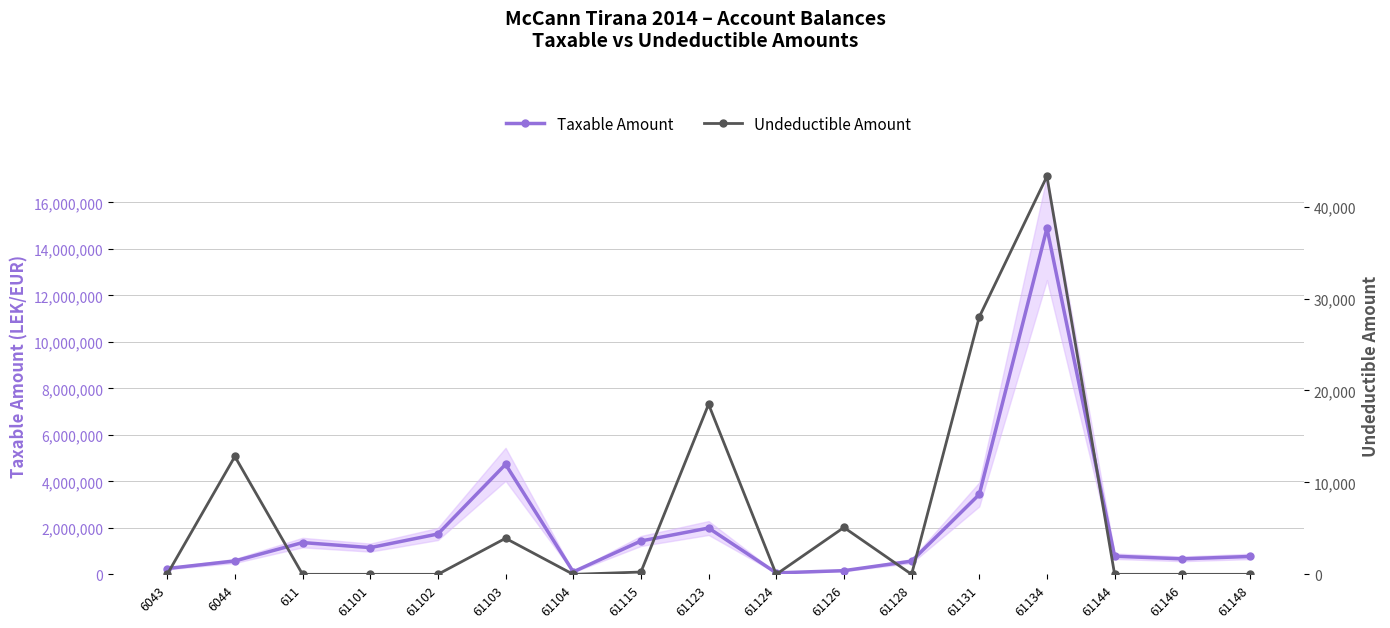

Between 61102 and 61124, which series saw the biggest shift?

Taxable Amount